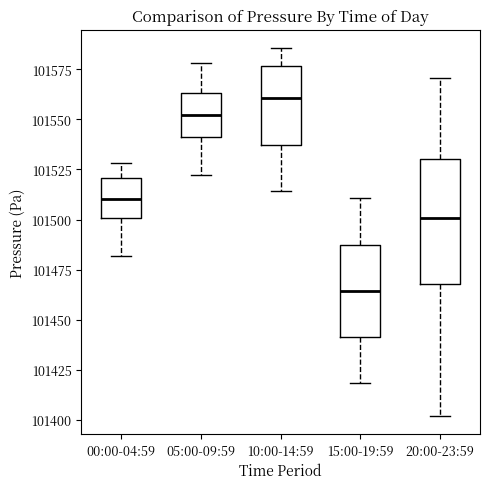

Which box's median line is the lowest?

15:00-19:59